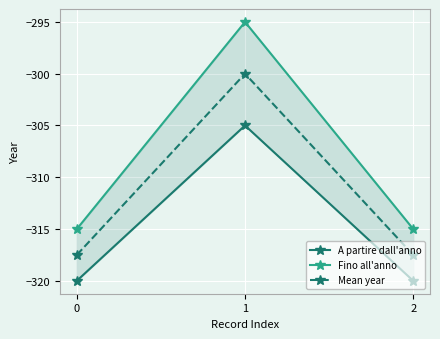

Is this an area chart (filled region under the line)?

No